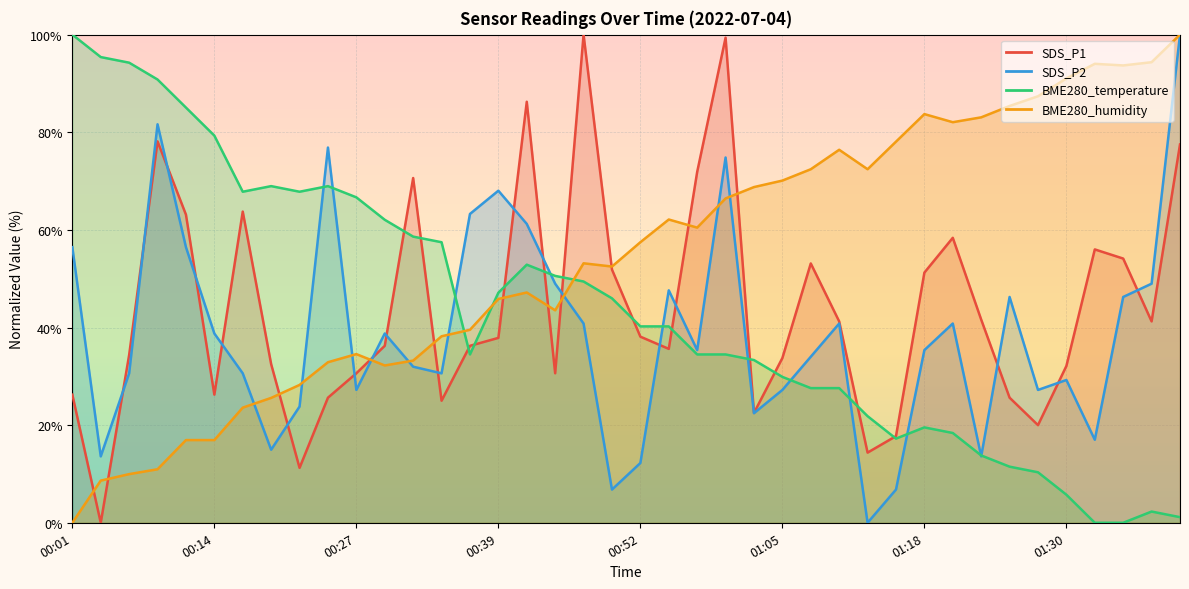

The SDS_P1 series shows 20.9 at 00:52. True or false?

False